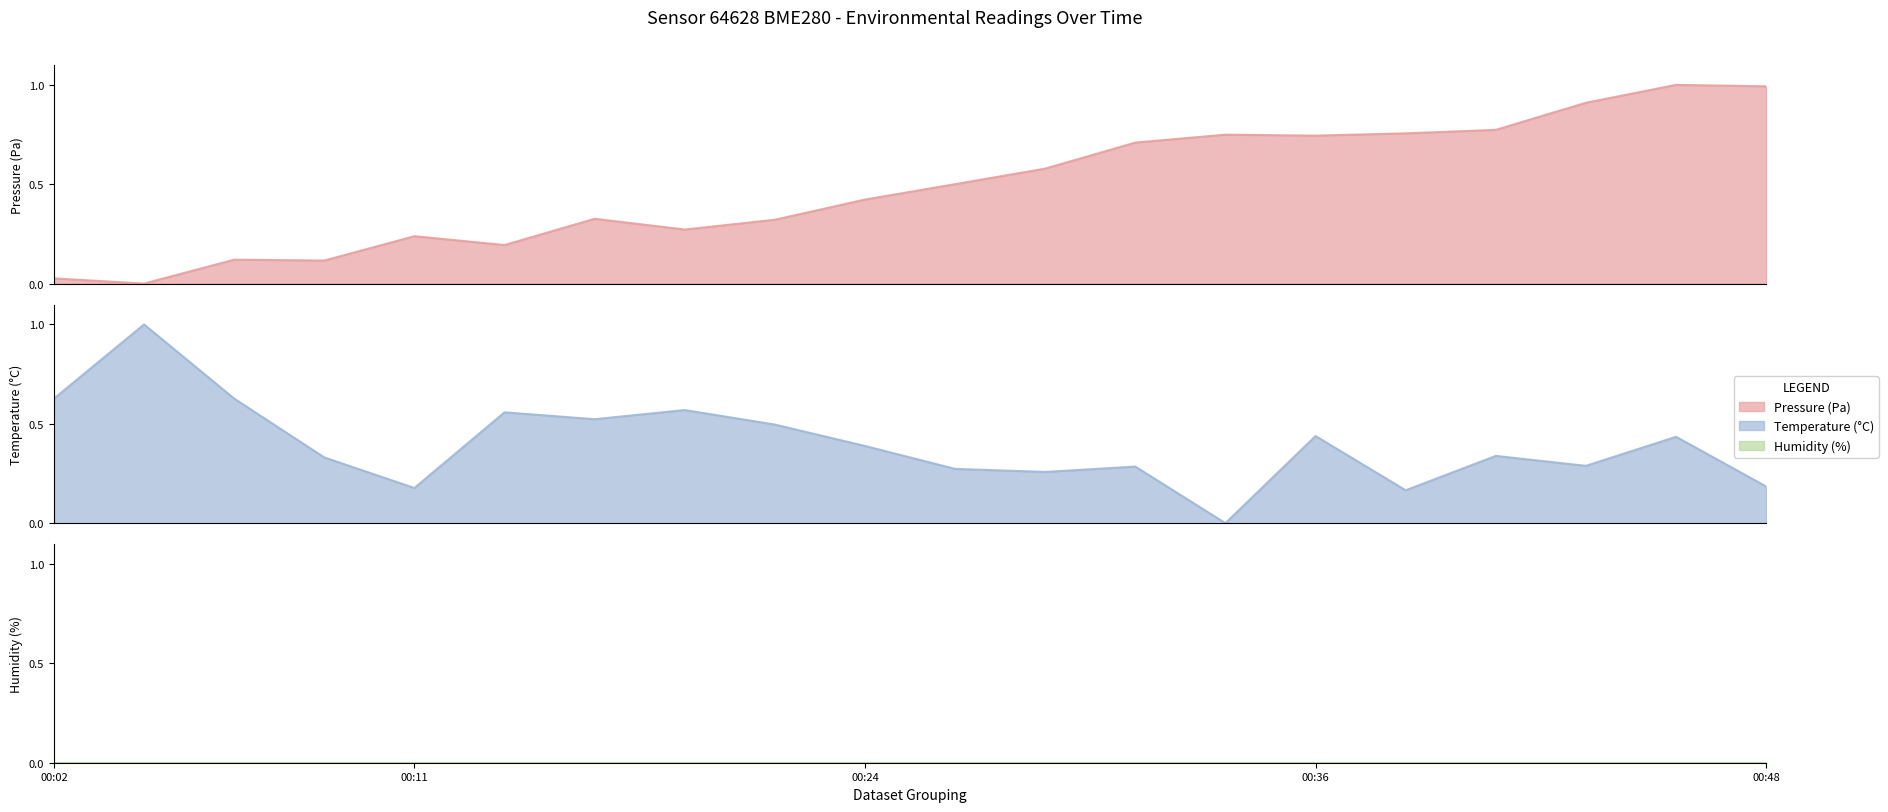

What is the greatest value displayed?

1.0